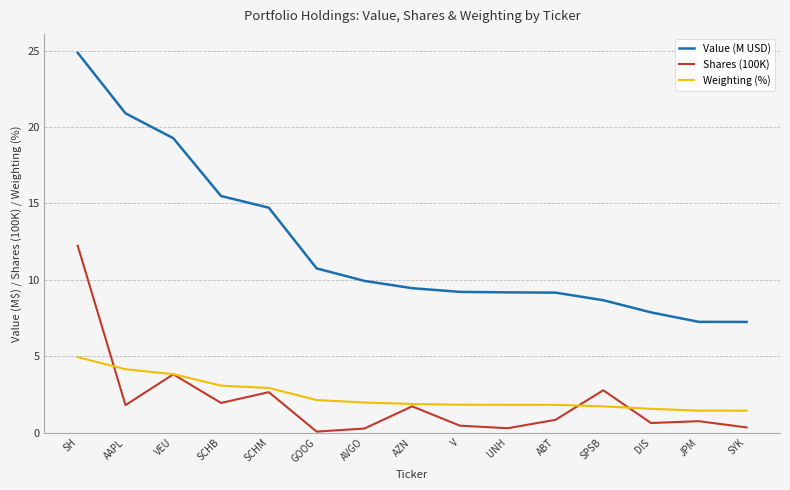

What is the difference between the highest and lowest values at UNH?

8.9